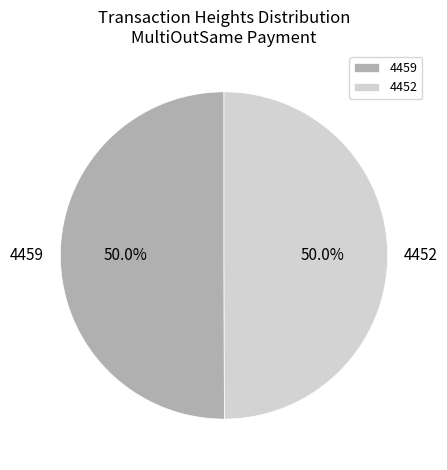

To the nearest percent, what percentage of the pie is 4452?

50%